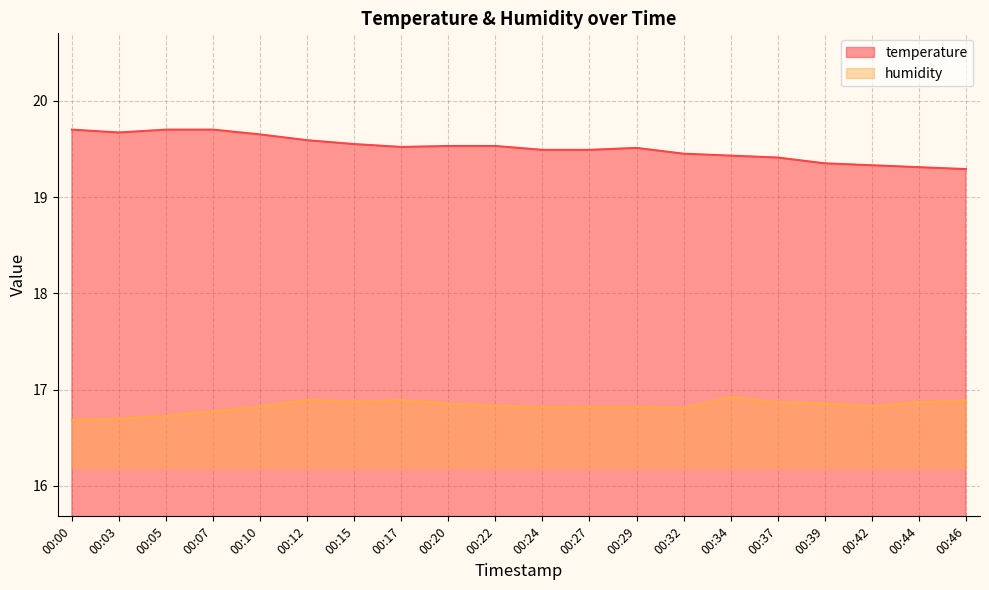

In humidity, how many points are higher than both neighbors (excluding endpoints)?

3